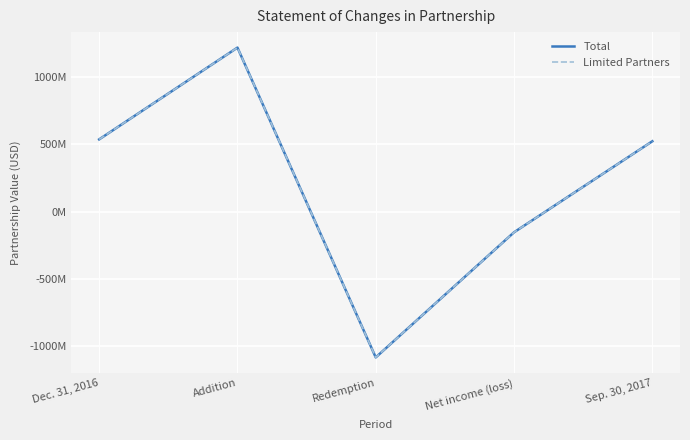

How many negative values does the Total series have?

2